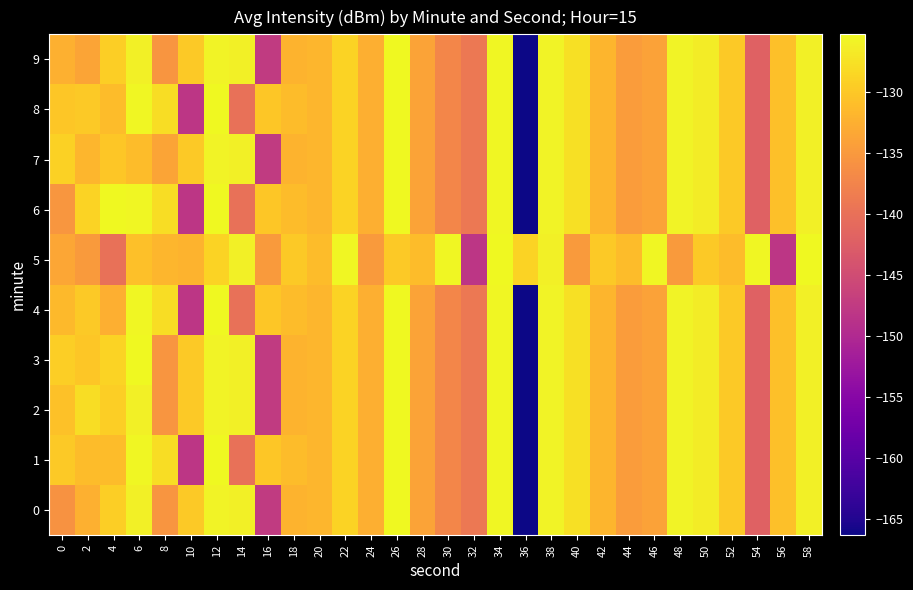

Which series has the largest total across all categories?

5